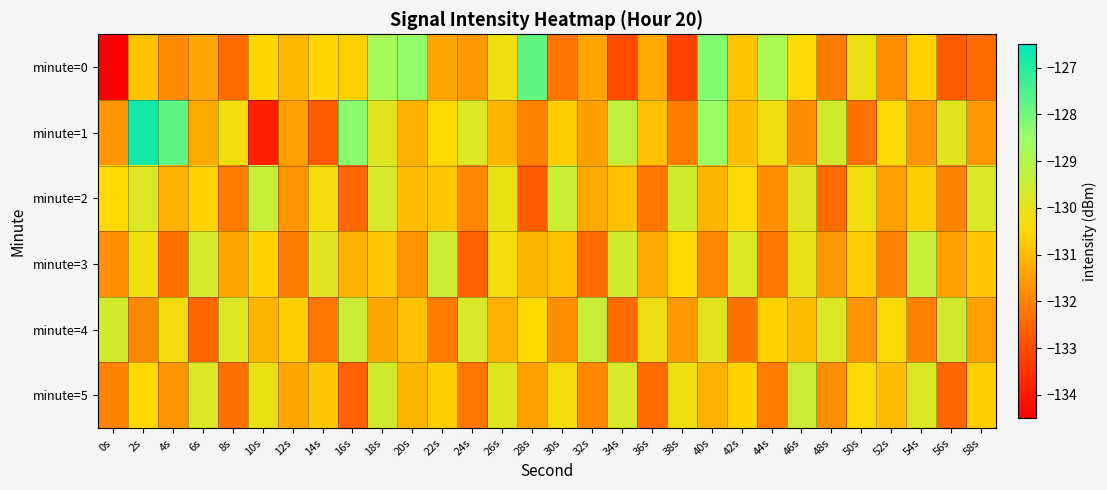

At which category does the chart reach its minimum across all series?

0s